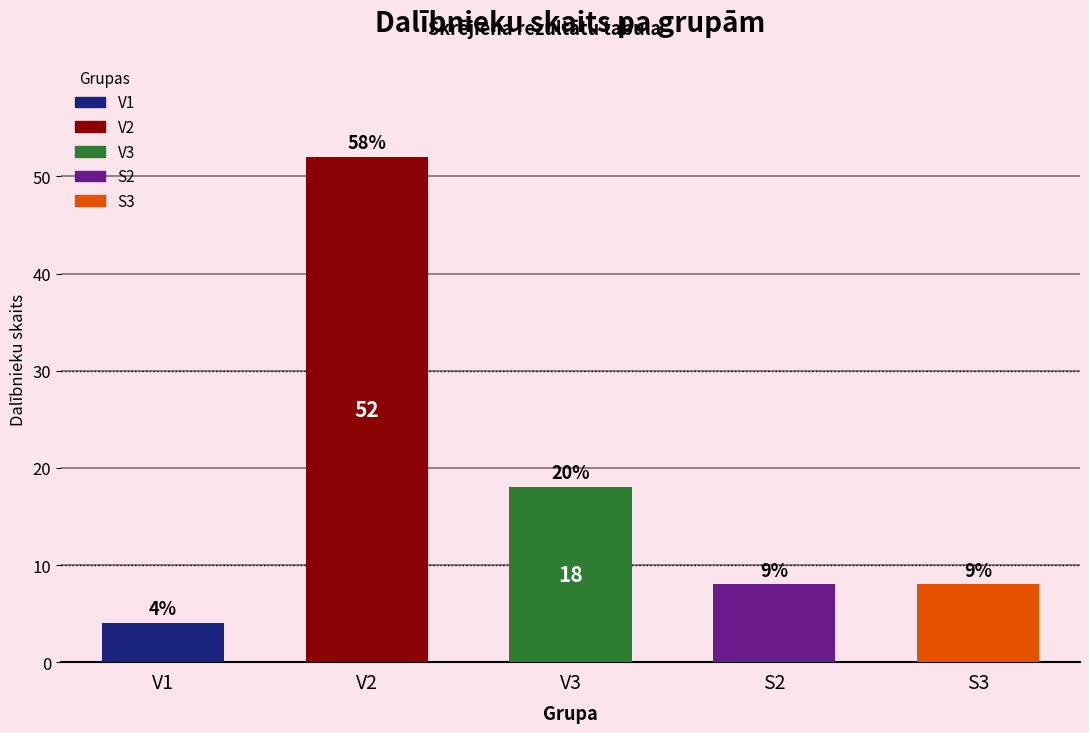

Reading left to right, extract all data points from this chart.

4	52	18	8	8